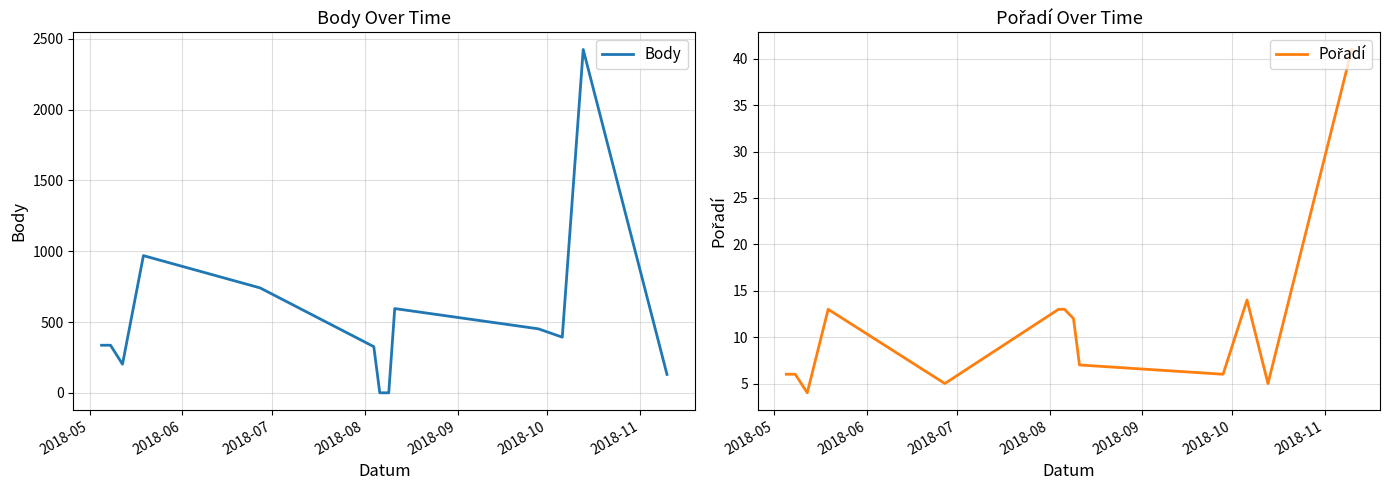

How many distinct data groups are displayed?

2